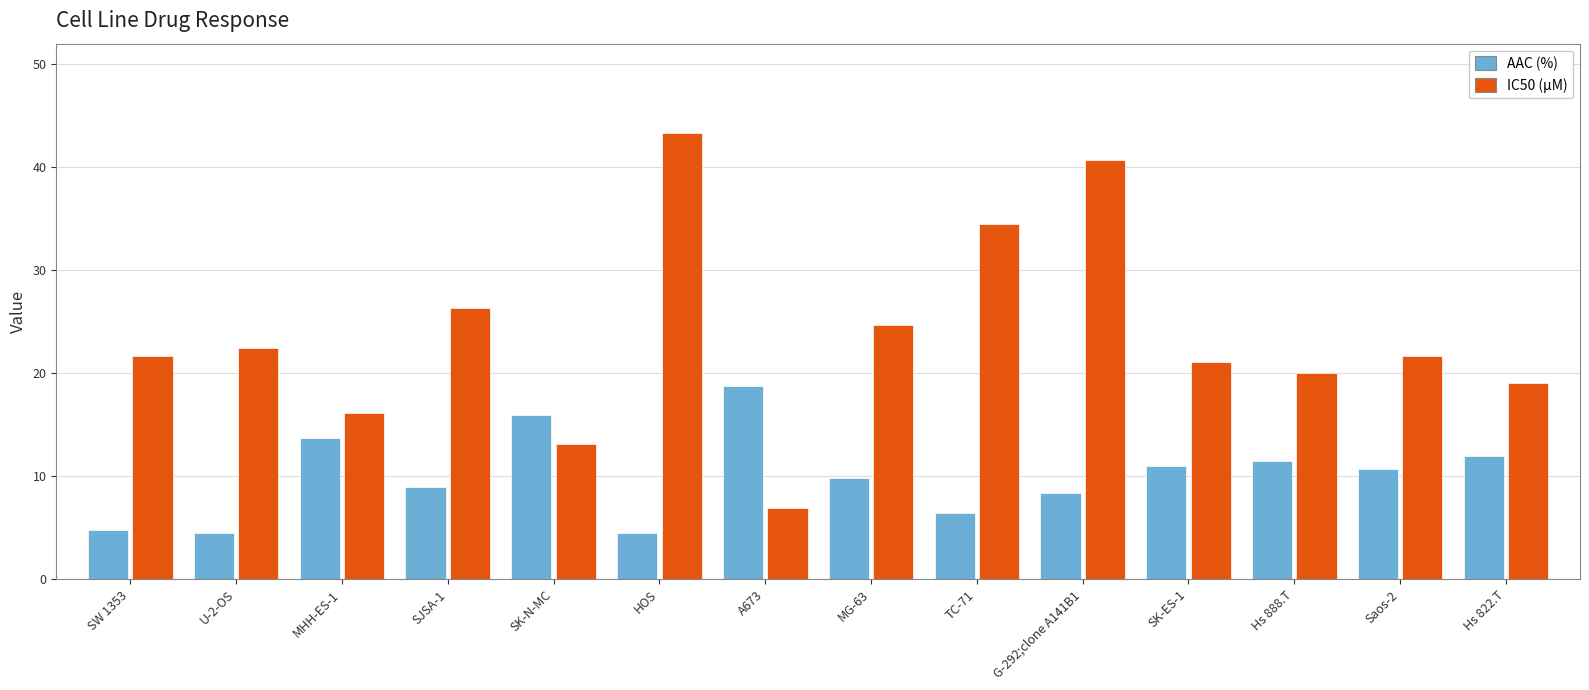

True or false: AAC (%) has a value of 2.3 at HOS.

False